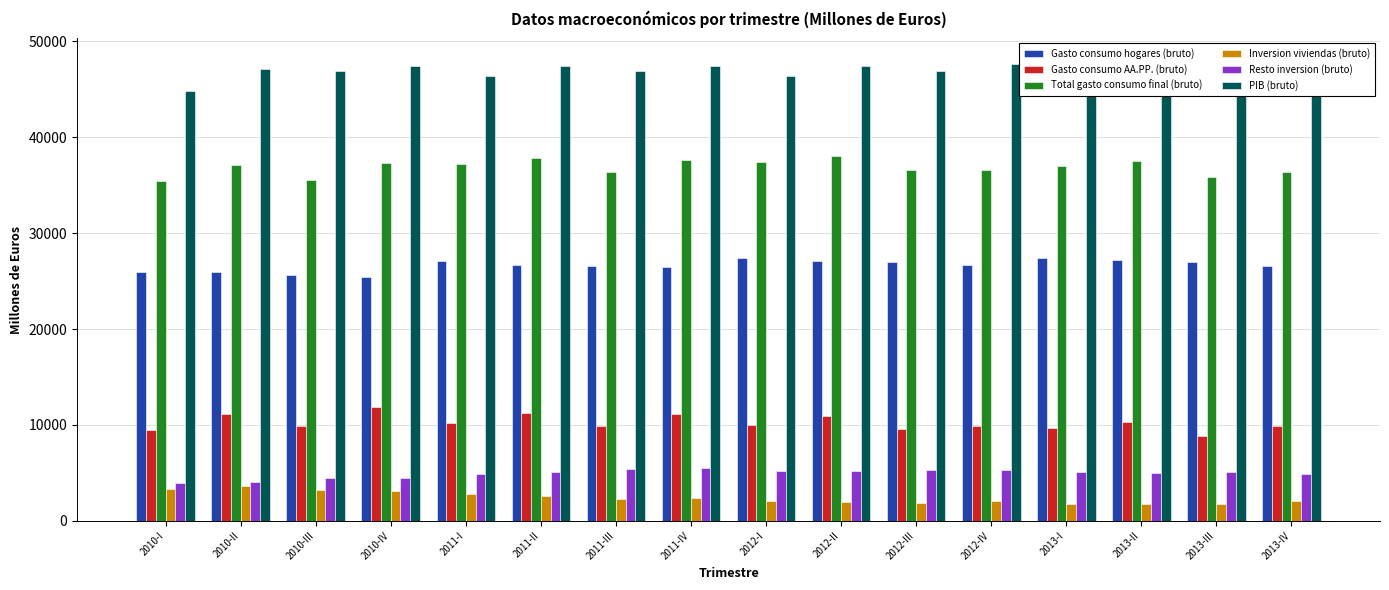

What is the label of the 11th bar from the right?

2011-II